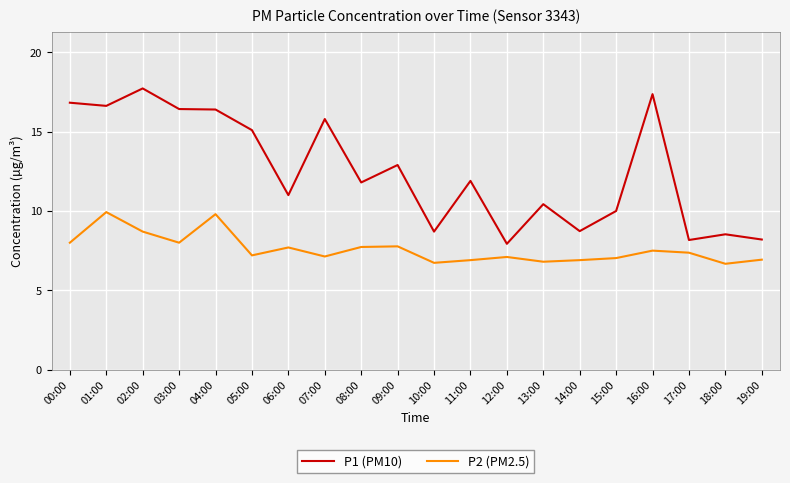

Which series has the largest total across all categories?

P1 (PM10)